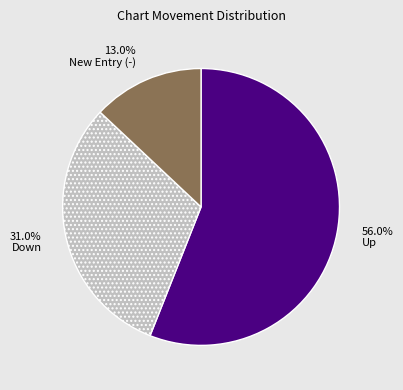

How much of the chart is everything except Up?

44.0%